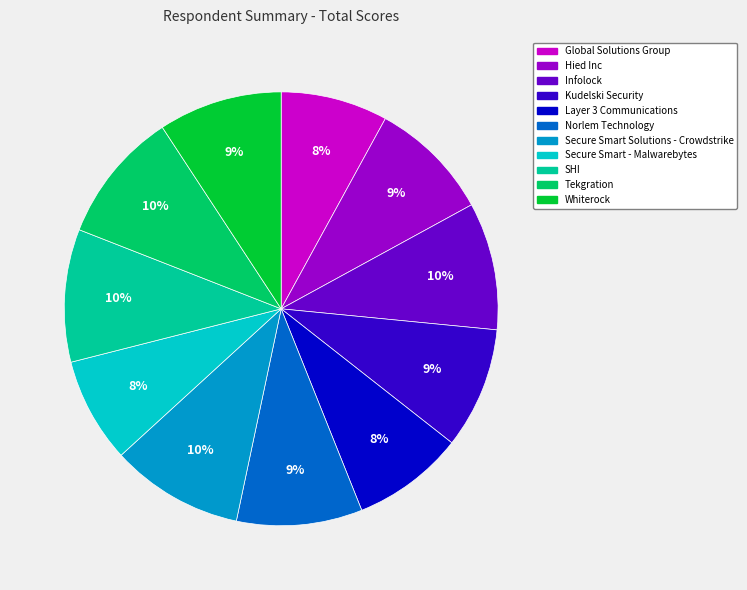

Do Infolock and Whiterock together represent more than half of the pie?

No